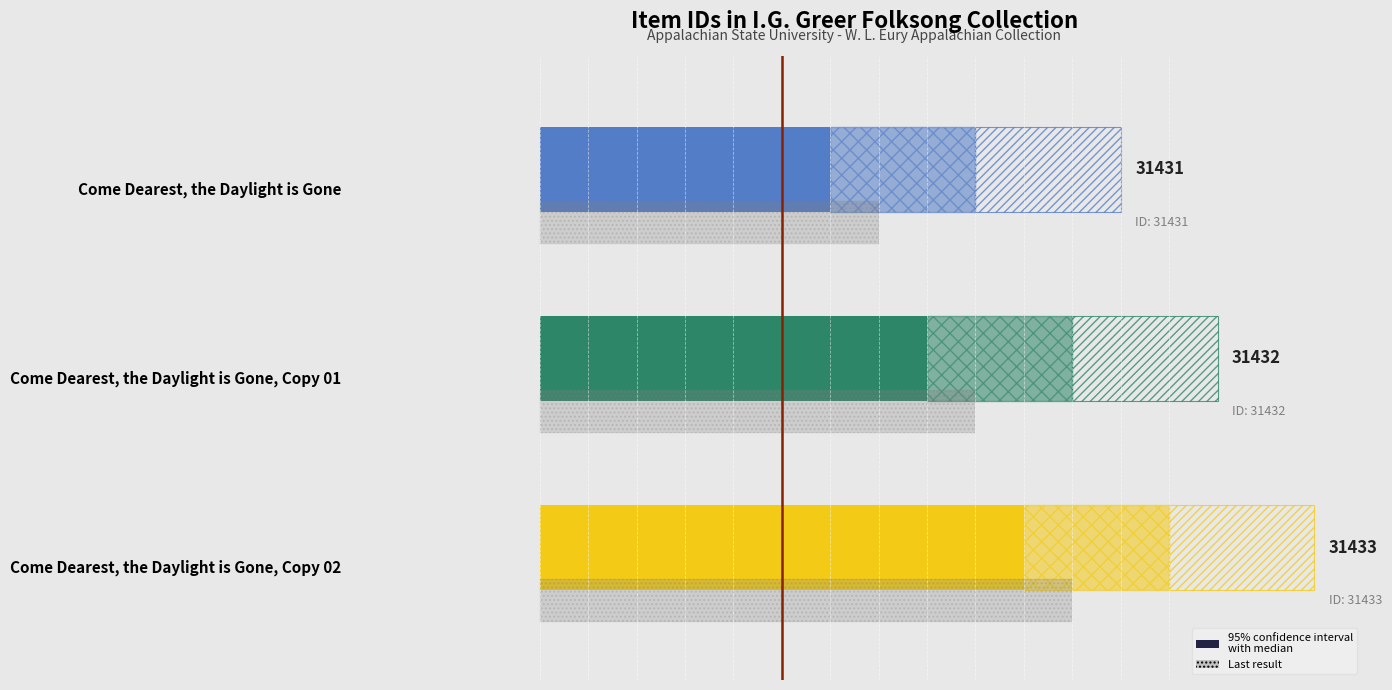

What is the approximate value at Come Dearest, the Daylight is Gone, Copy 02?

31433